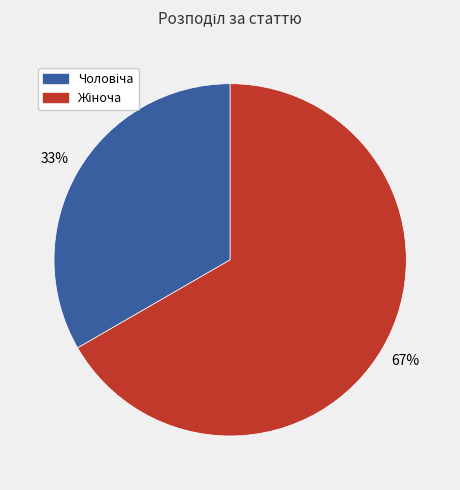

Is there any slice that represents more than half of the pie?

Yes